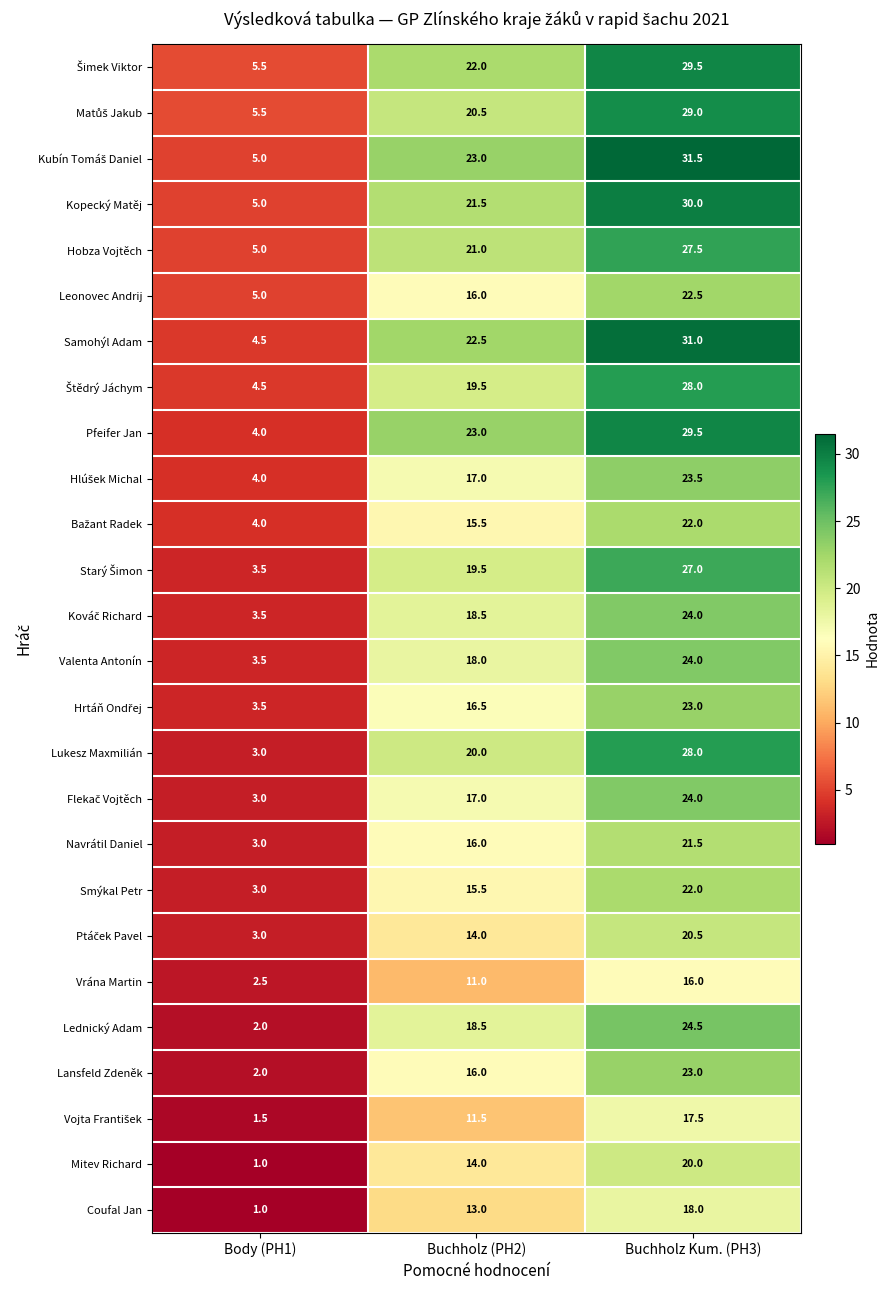

What is the difference between the maximum and minimum values in the Coufal Jan series?

17.0